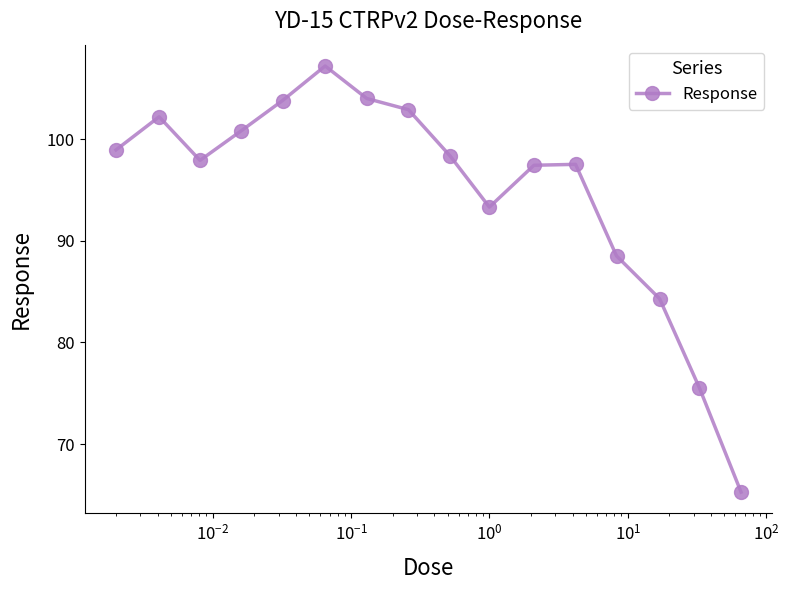

What is the sum of all values?

1518.0